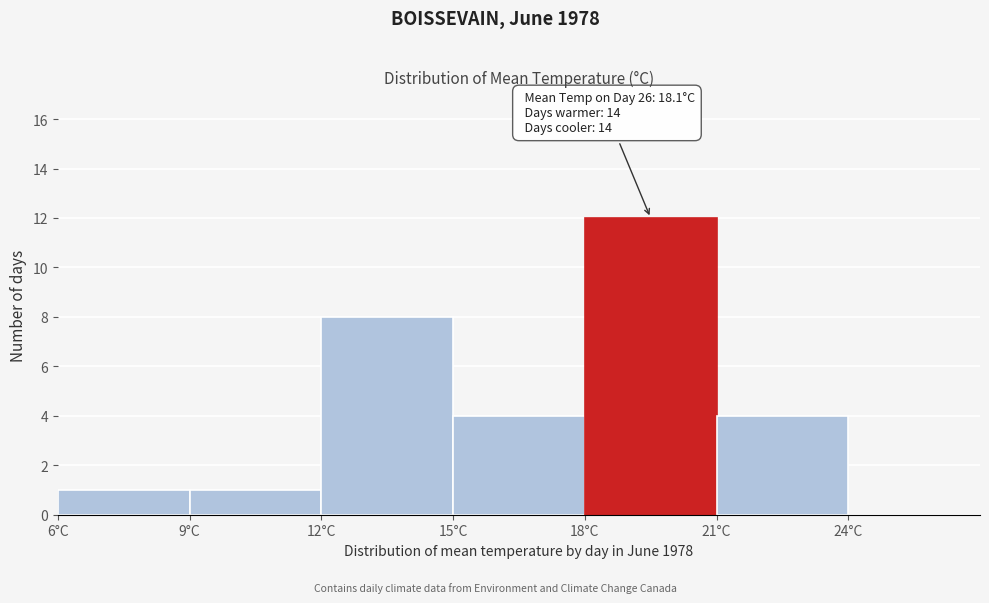

Which range on the x-axis has the tallest bar?

18 to 21